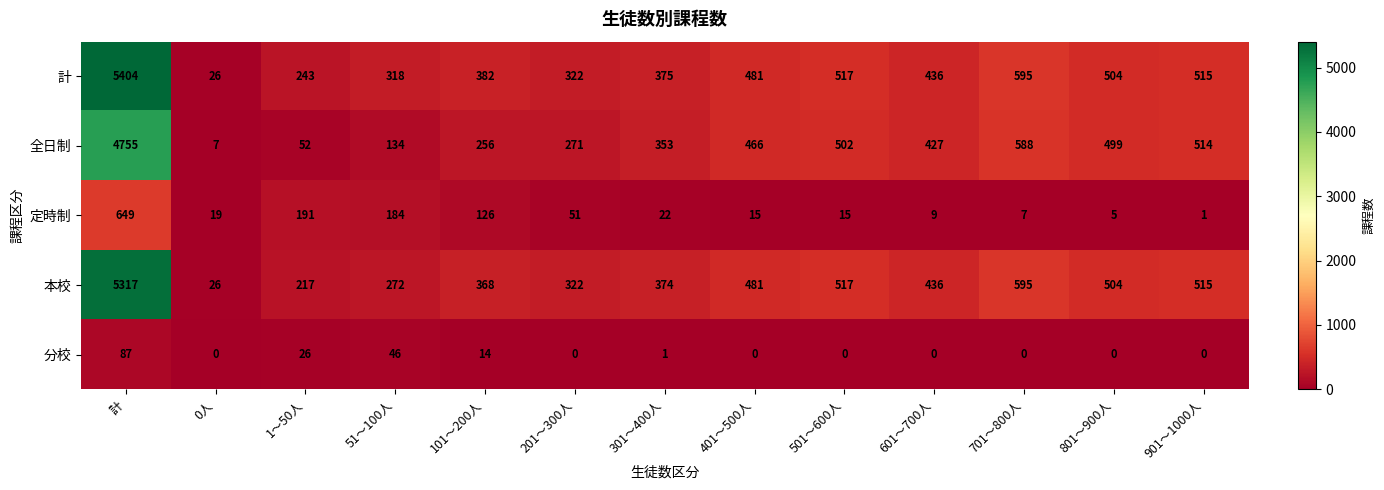

At which category is the sum across all series the highest?

計